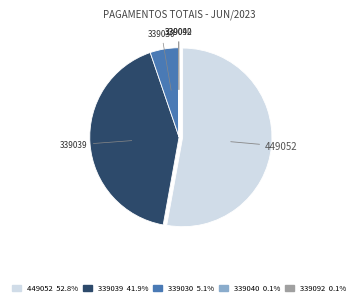

Does any single category account for the majority?

Yes